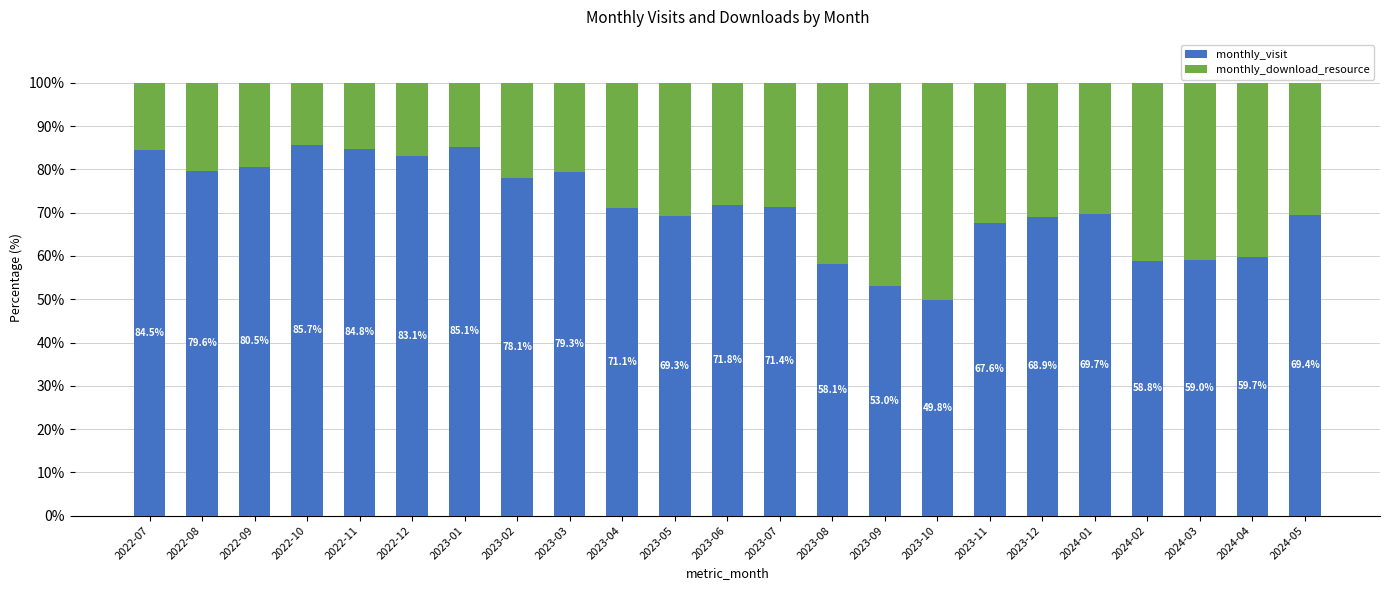

Where is monthly_visit nearest to the value 67?

2023-11